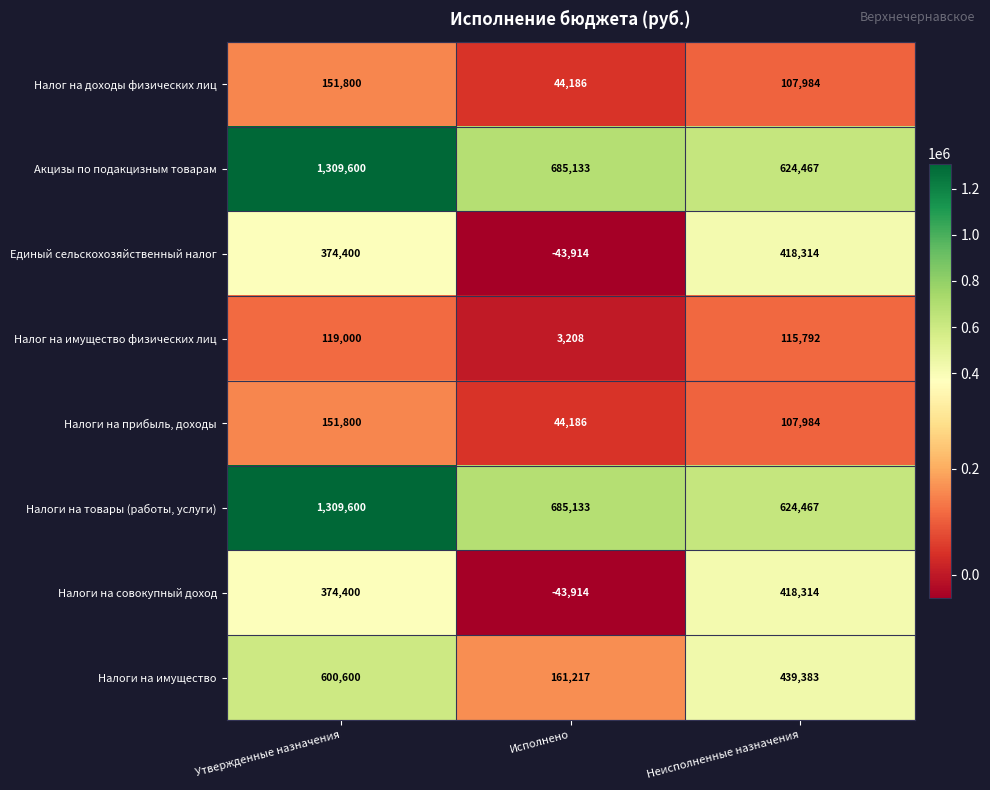

What is the difference between the highest and lowest values at Неисполненные назначения?

516483